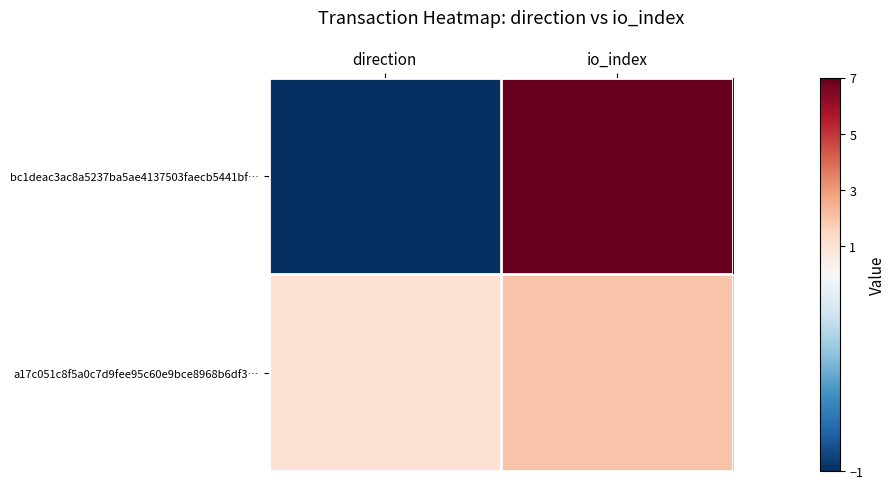

Which label corresponds to the smallest value in the chart?

direction